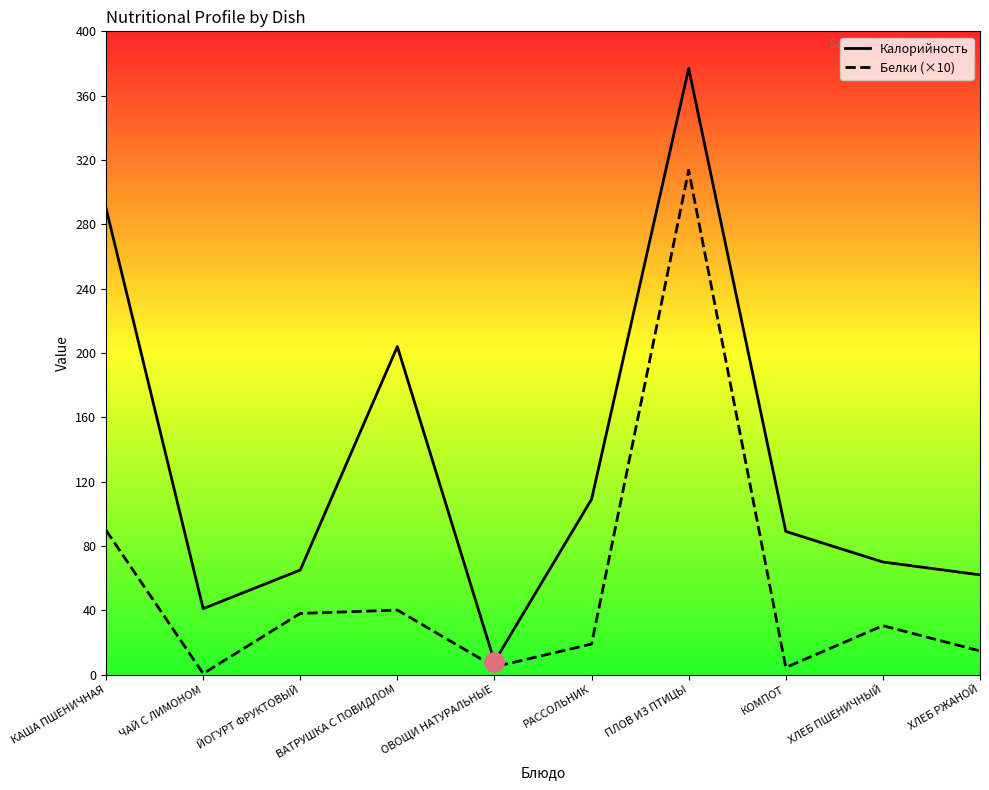

Reading left to right, extract all data points from this chart.

Калорийность: КАША ПШЕНИЧНАЯ=290.0	ЧАЙ С ЛИМОНОМ=41.0	ЙОГУРТ ФРУКТОВЫЙ=65.0	ВАТРУШКА С ПОВИДЛОМ=204.0	ОВОЩИ НАТУРАЛЬНЫЕ=8.0	РАССОЛЬНИК=109.0	ПЛОВ ИЗ ПТИЦЫ=377.0	КОМПОТ=89.0	ХЛЕБ ПШЕНИЧНЫЙ=70.0	ХЛЕБ РЖАНОЙ=62.0
Белки (×10): КАША ПШЕНИЧНАЯ=89.7	ЧАЙ С ЛИМОНОМ=0.6	ЙОГУРТ ФРУКТОВЫЙ=38.0	ВАТРУШКА С ПОВИДЛОМ=40.1	ОВОЩИ НАТУРАЛЬНЫЕ=4.8	РАССОЛЬНИК=19.0	ПЛОВ ИЗ ПТИЦЫ=313.6	КОМПОТ=4.4	ХЛЕБ ПШЕНИЧНЫЙ=30.4	ХЛЕБ РЖАНОЙ=14.7